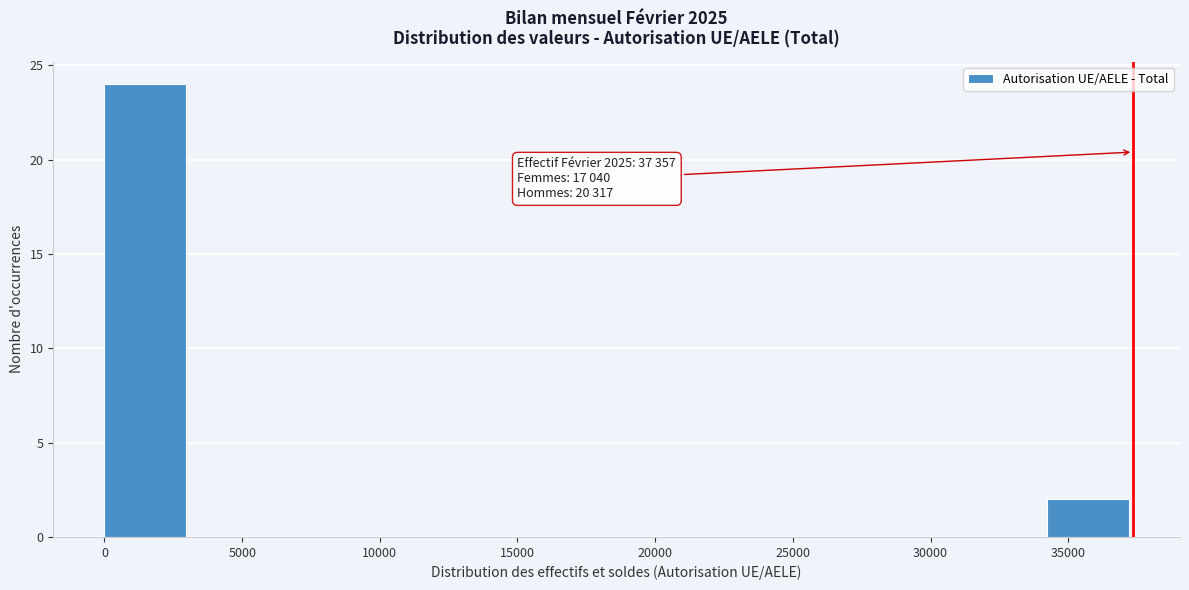

Over which range of the x-axis is the bar tallest?

0 to 3000